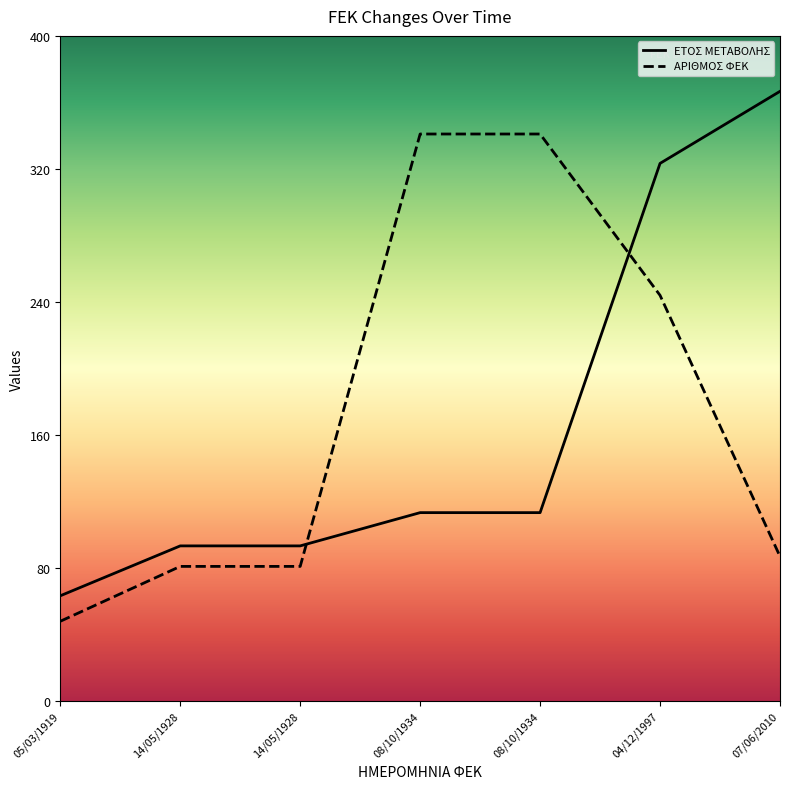

What are all the series names shown in the legend?

ΕΤΟΣ ΜΕΤΑΒΟΛΗΣ, ΑΡΙΘΜΟΣ ΦΕΚ